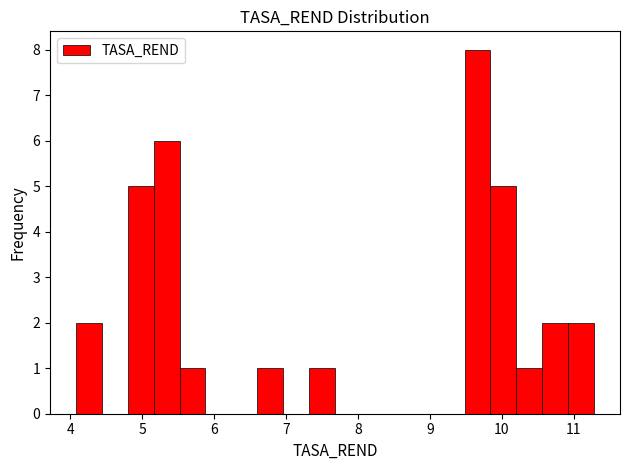

Read against the x-axis, roughly where is the centre of the tallest bar?

9.7